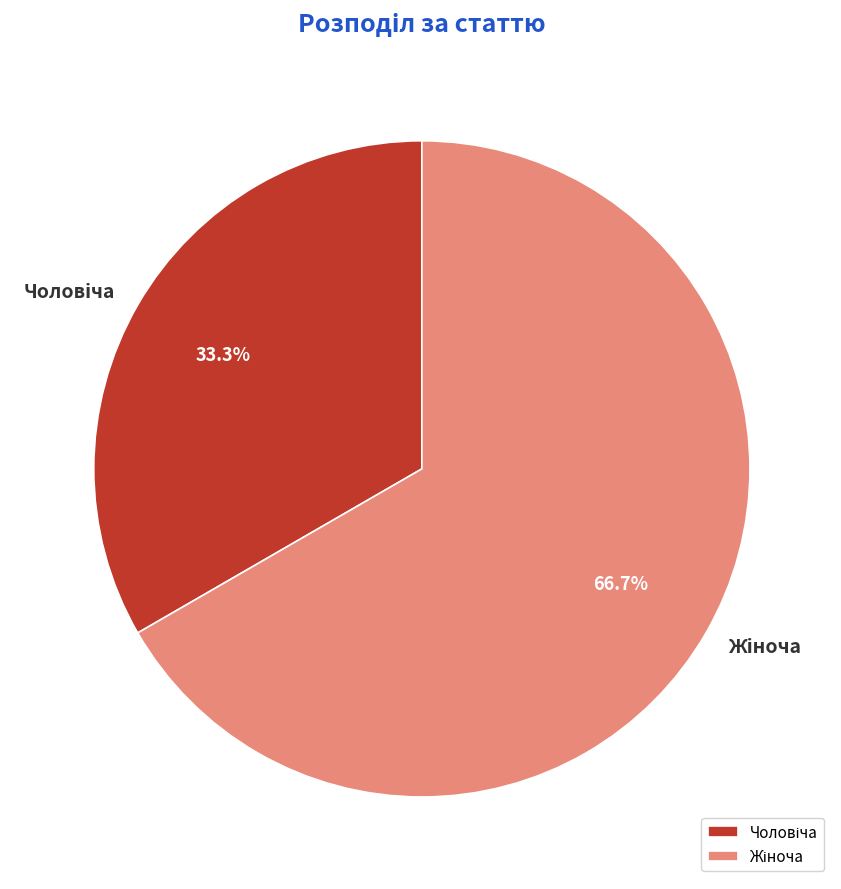

Does any single category account for the majority?

Yes